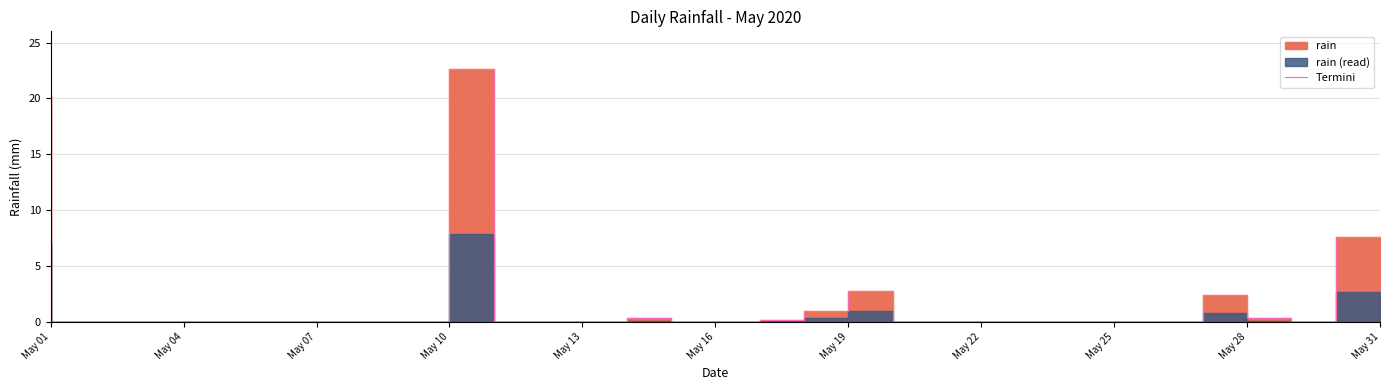

Reading right to left, transcribe all the data shown in this chart.

7.6	0.0	0.4	2.4	0.0	0.0	0.0	0.0	0.0	0.0	0.0	2.8	1.0	0.2	0.0	0.0	0.4	0.0	0.0	0.0	22.6	0.0	0.0	0.0	0.0	0.0	0.0	0.0	0.0	0.0	20.2